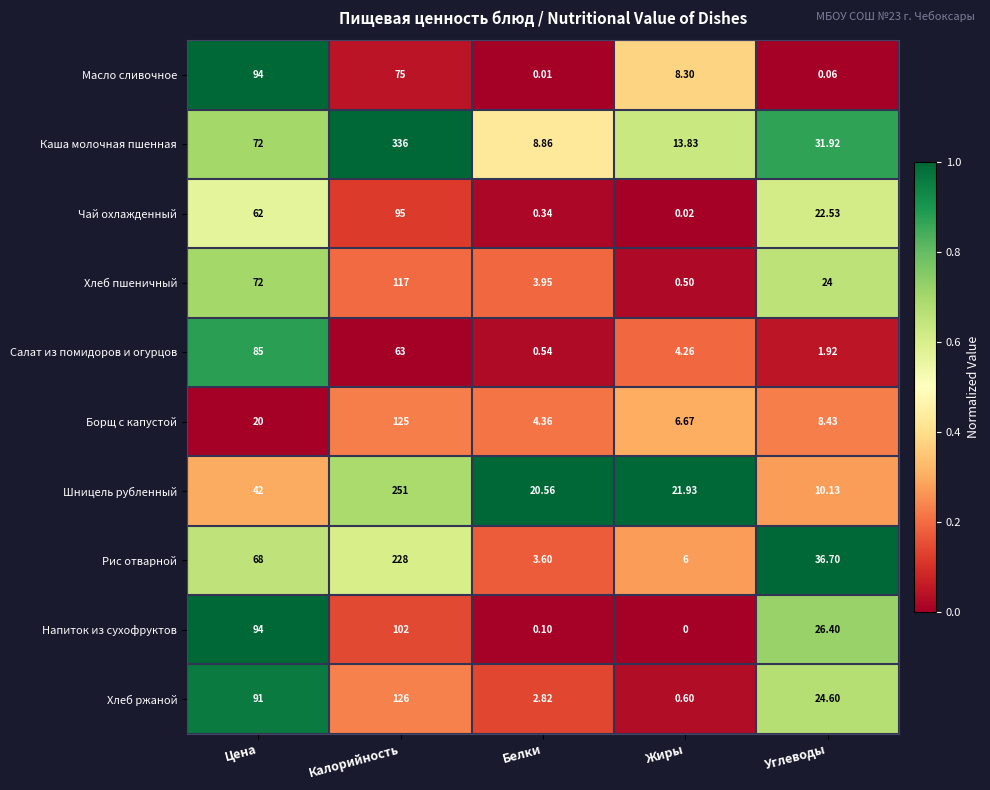

Where is Хлеб ржаной nearest to the value 63?

Цена